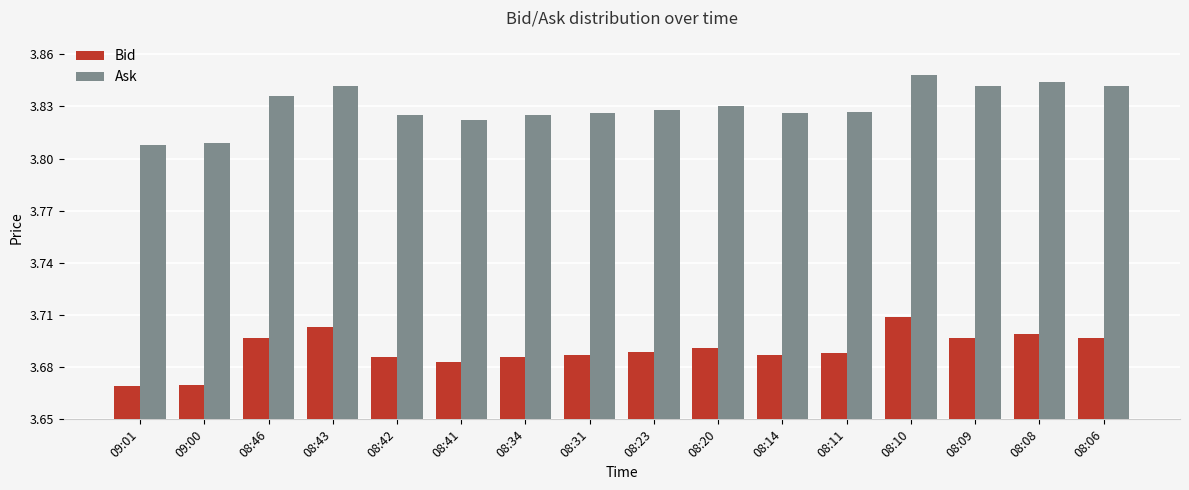

The Ask series shows 0.9 at 08:06. True or false?

False